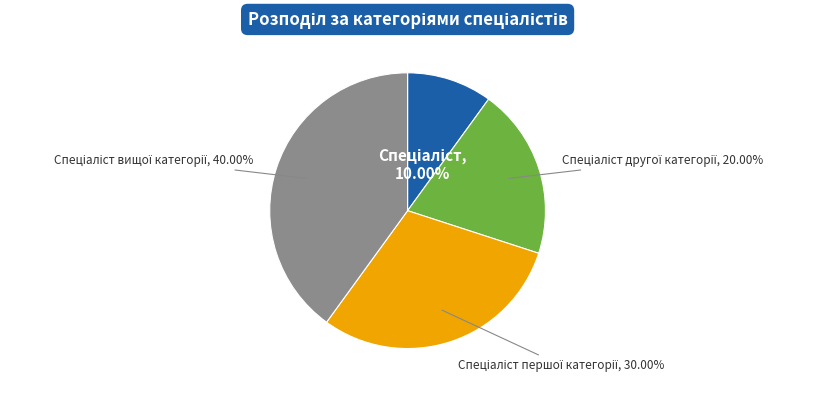

Is there a majority slice in this chart?

No